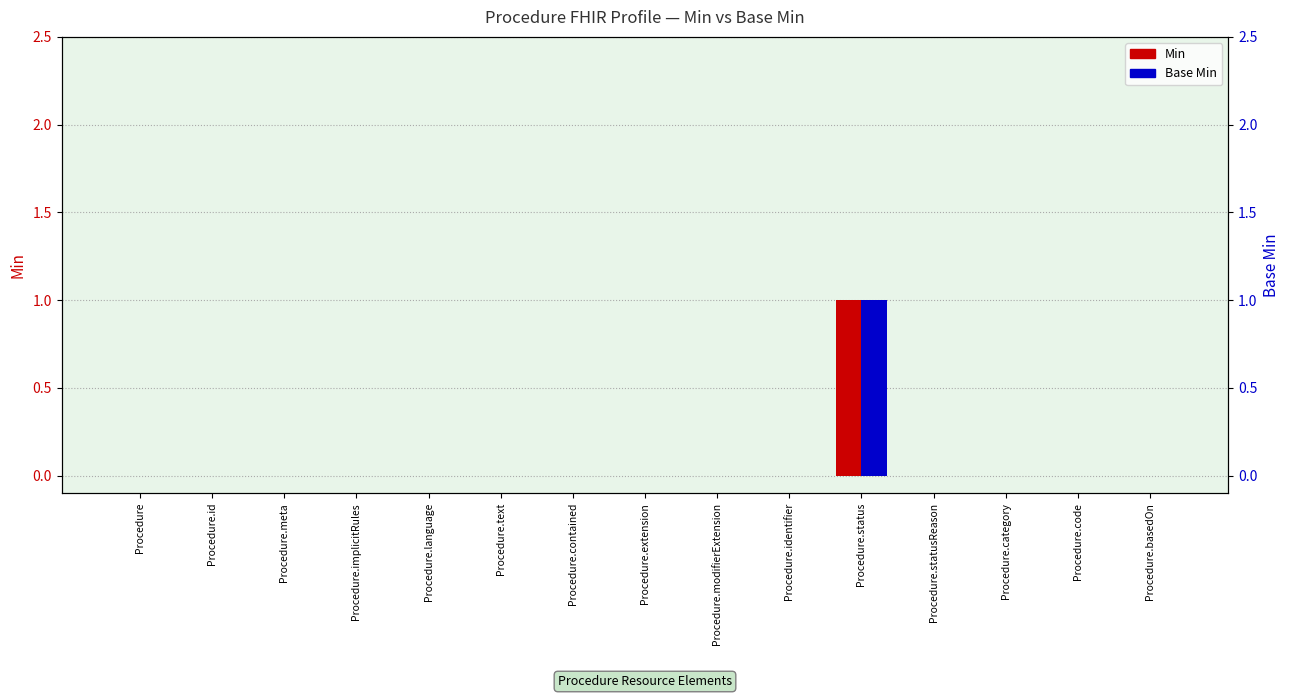

Which series has the widest spread of values?

Min